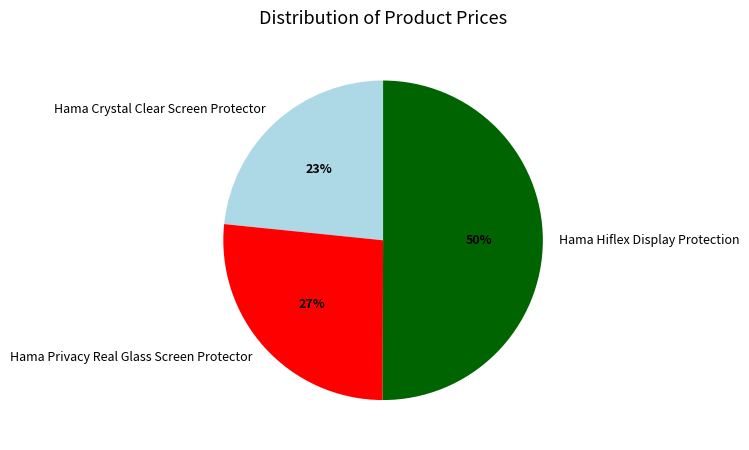

To the nearest percent, what percentage of the pie is Hama Privacy Real Glass Screen Protector?

27%